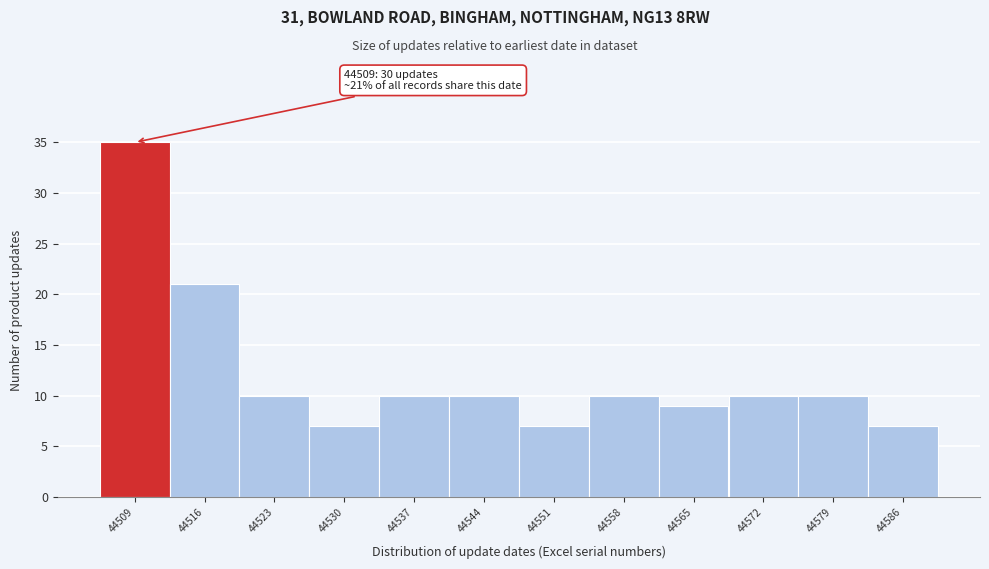

Reading right to left, list all the values displayed in this chart.

44586=7	44579=10	44572=10	44565=9	44558=10	44551=7	44544=10	44537=10	44530=7	44523=10	44516=21	44509=35